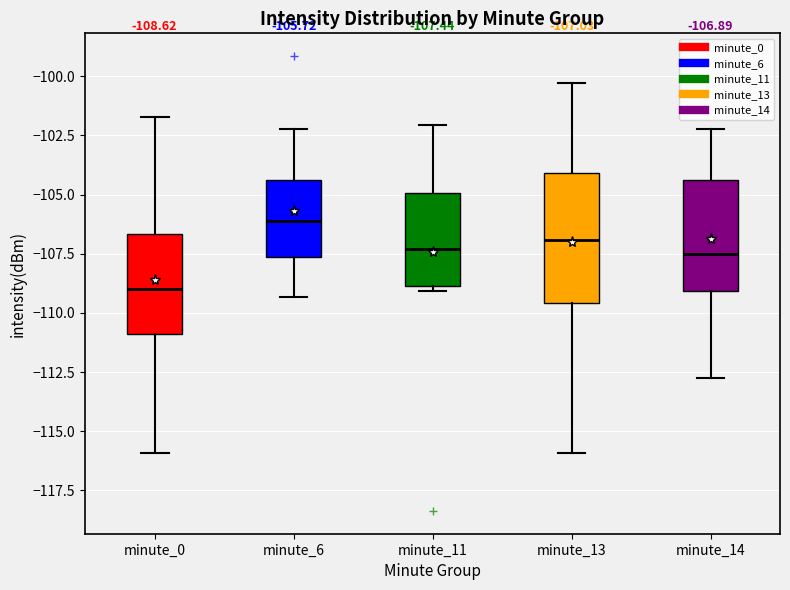

Which box is the tallest, from its lower edge to its upper edge?

minute_13